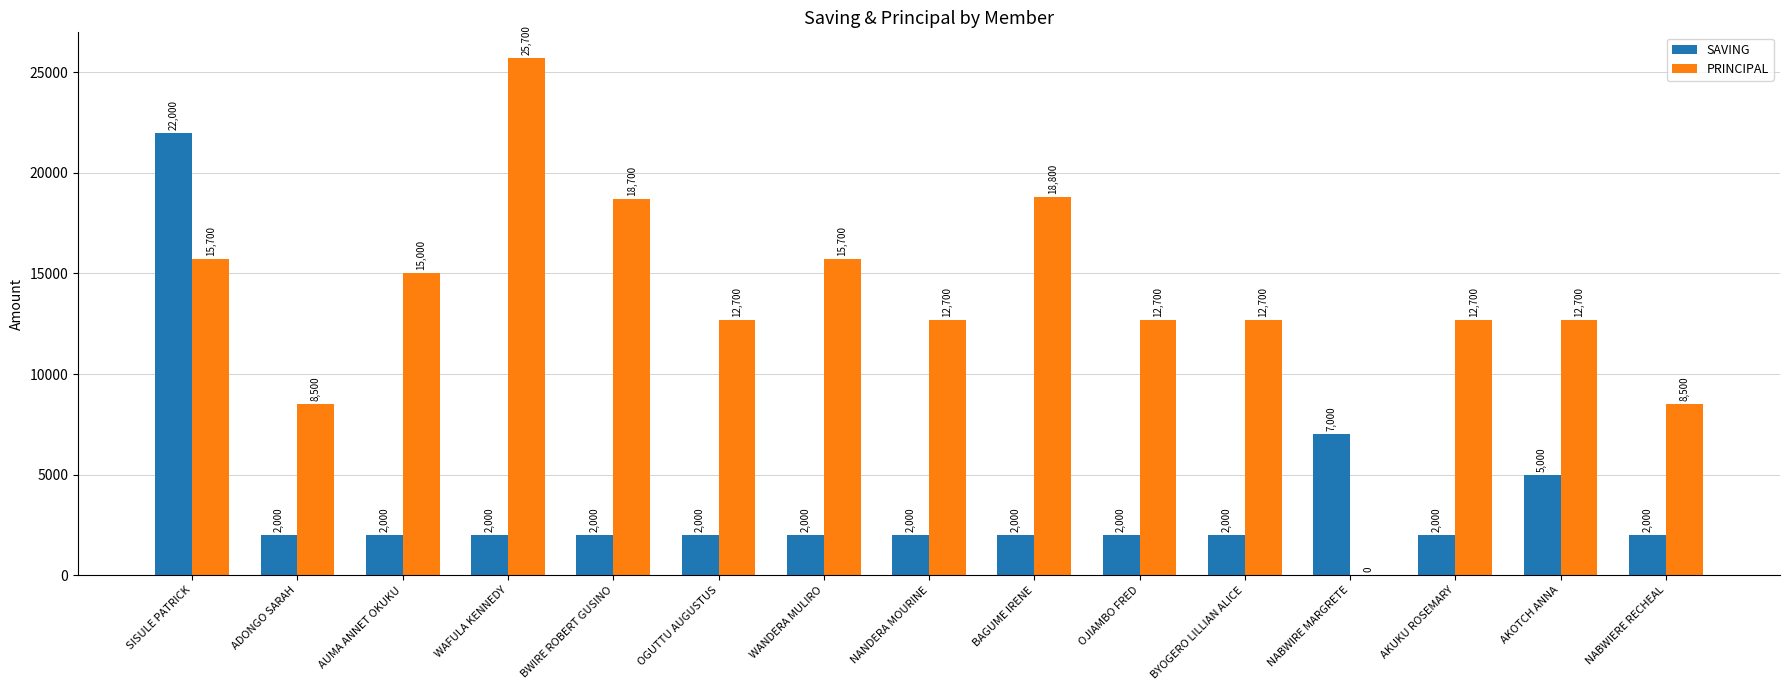

Which series has the largest total across all categories?

PRINCIPAL